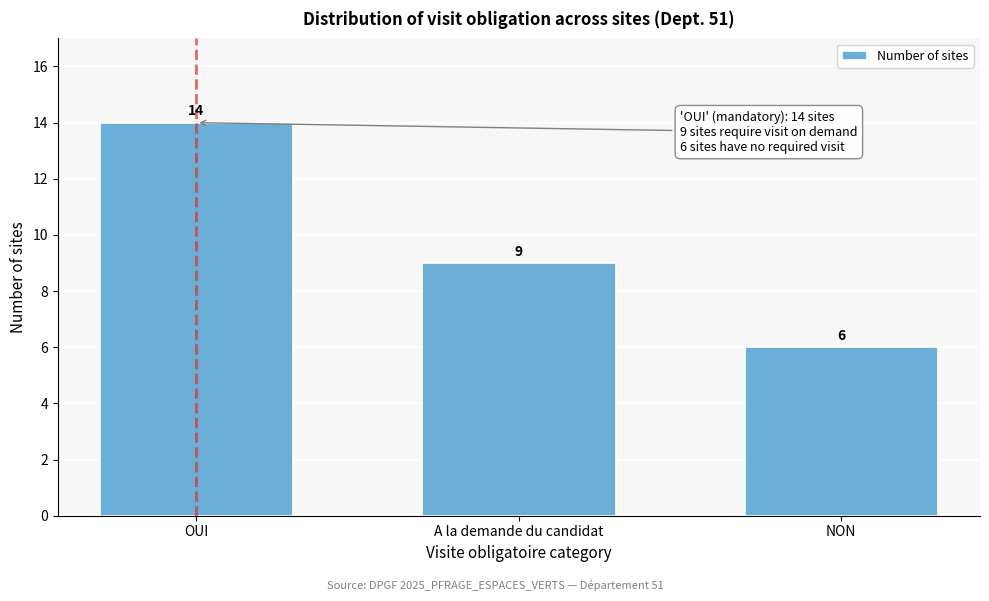

Reading left to right, transcribe all the data shown in this chart.

OUI=14	A la demande du candidat=9	NON=6